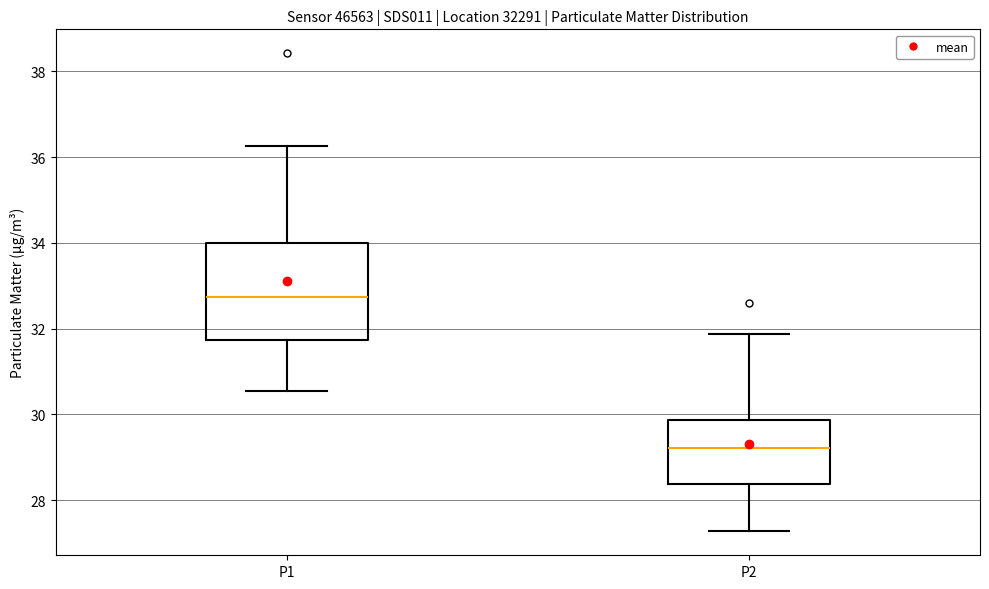

Comparing the boxes themselves (not the whiskers), which one is the tallest?

P1